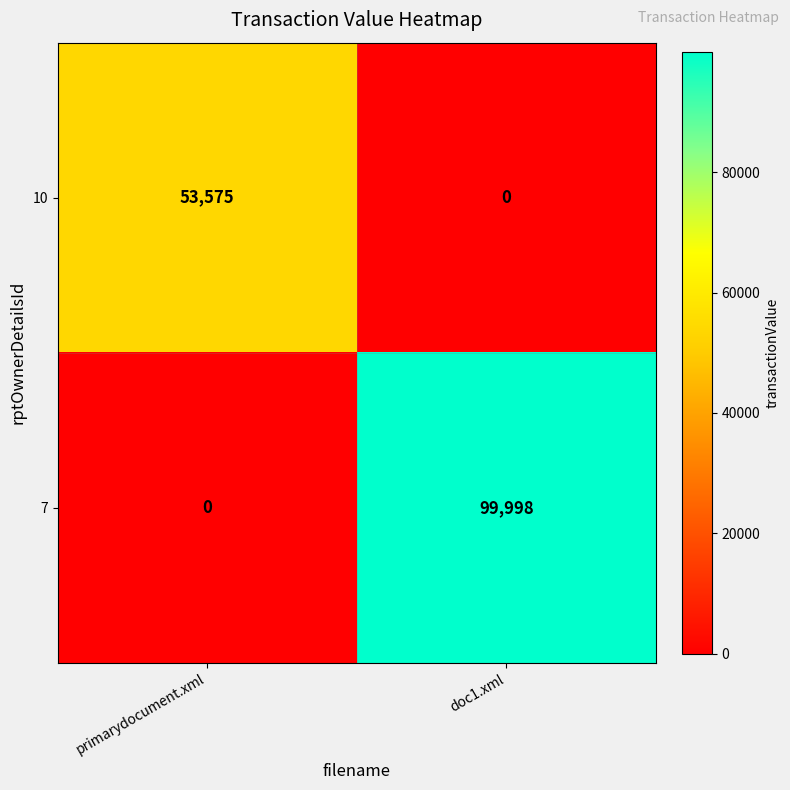

At how many categories does at least one series exceed 54126?

1